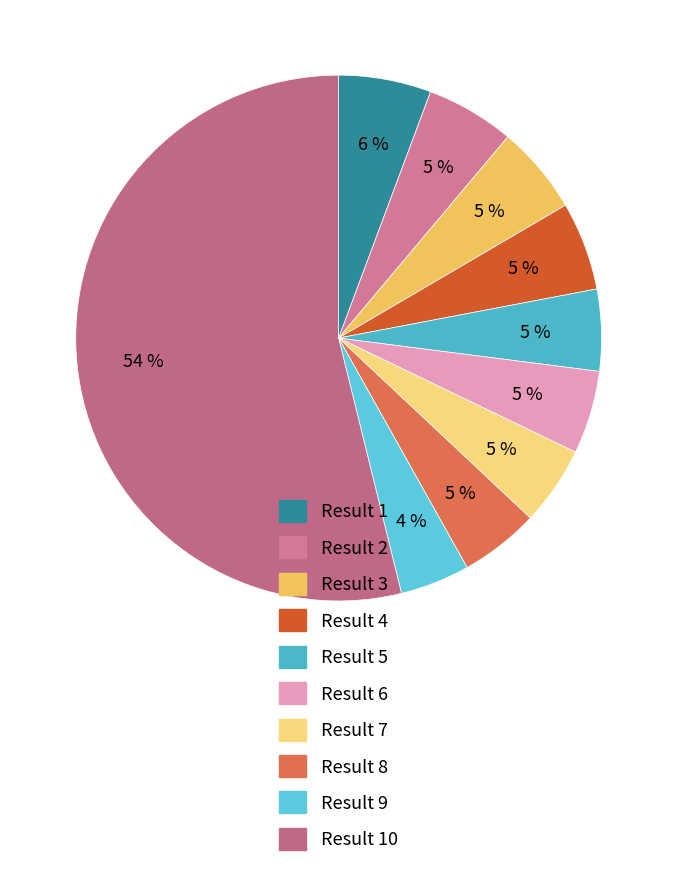

Is there any slice that represents more than half of the pie?

Yes